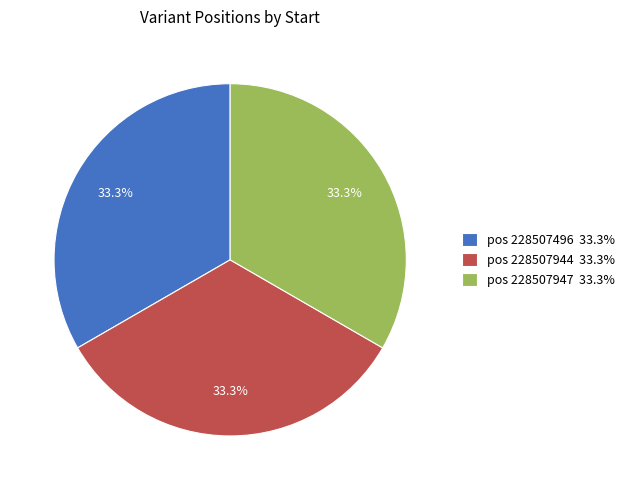

What is the ratio of the value at pos 228507944 33.3% to the value at pos 228507496 33.3%?

1.0